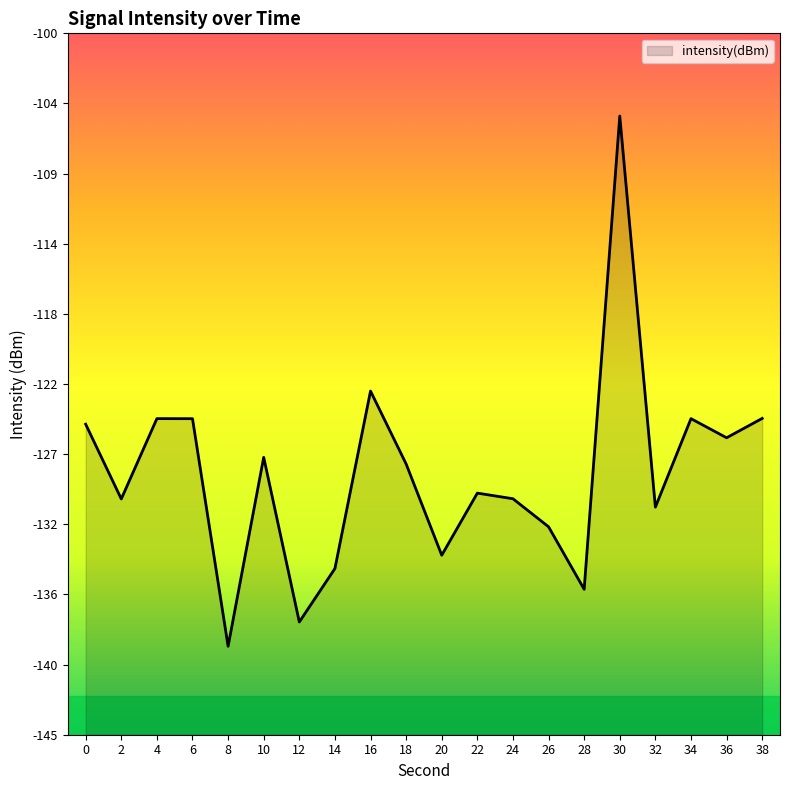

Rank the categories by value from highest to lowest.

30, 16, 38, 4, 34, 6, 0, 36, 10, 18, 22, 24, 2, 32, 26, 20, 14, 28, 12, 8